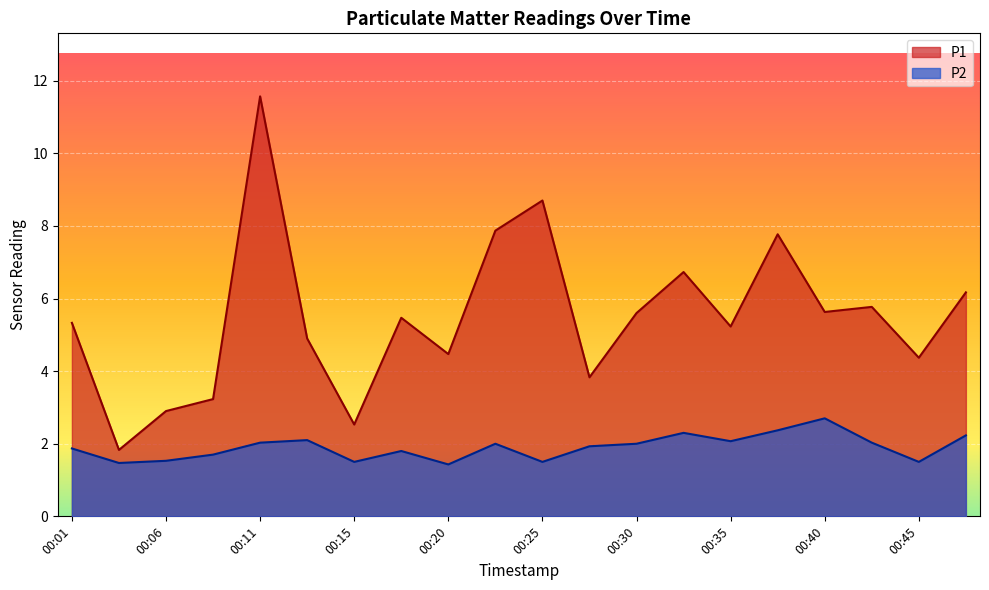

How many lines are shown in the chart?

2